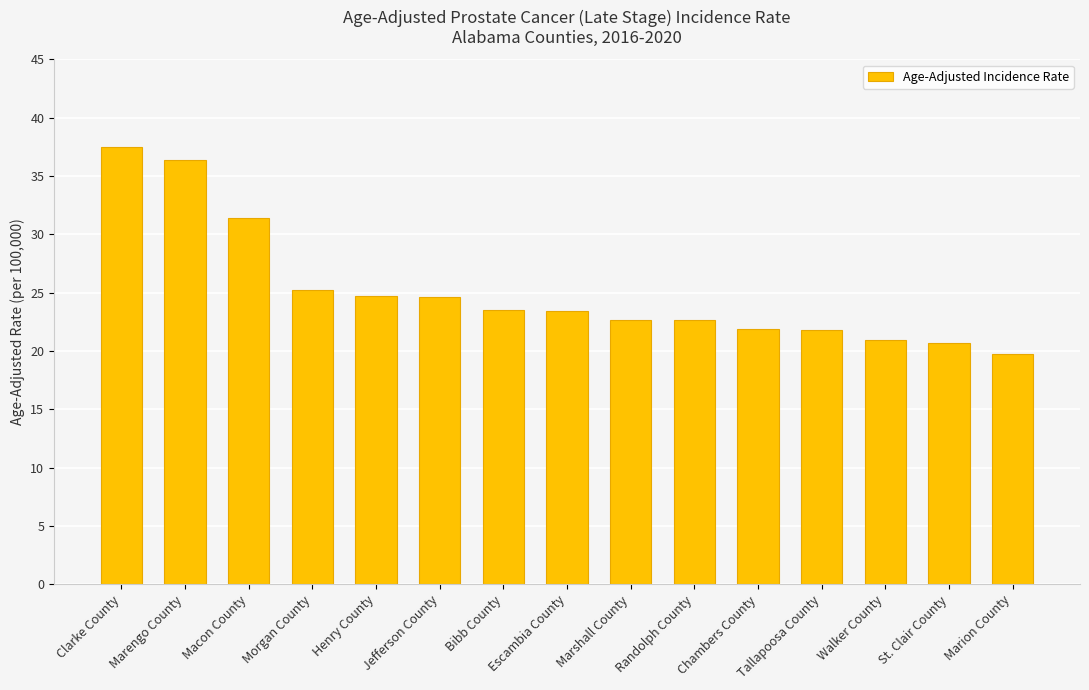

Are the bars horizontal?

No